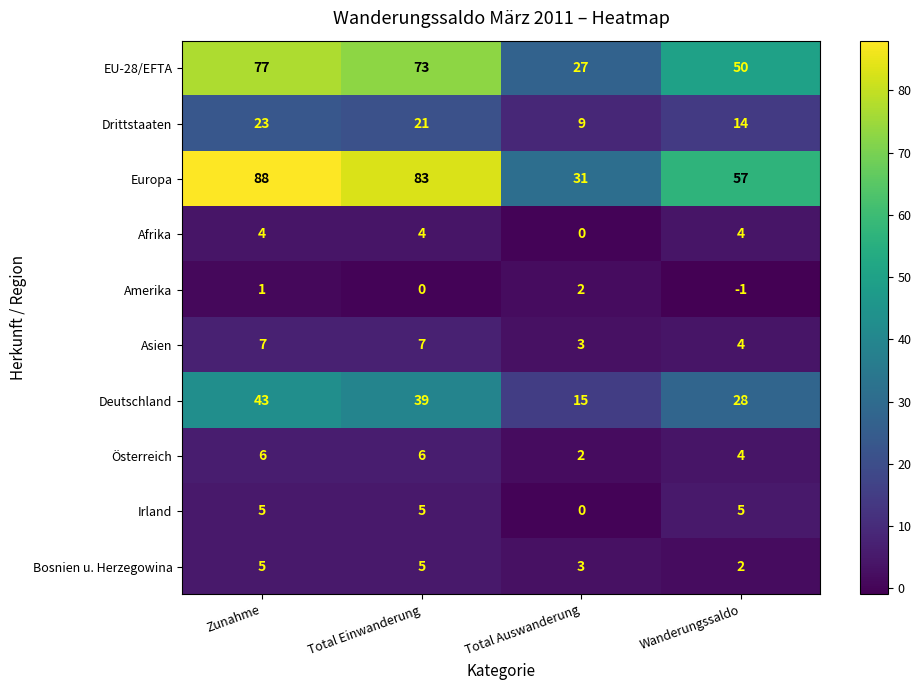

What is the sum of the Europa values at Total Einwanderung and Total Auswanderung?

114